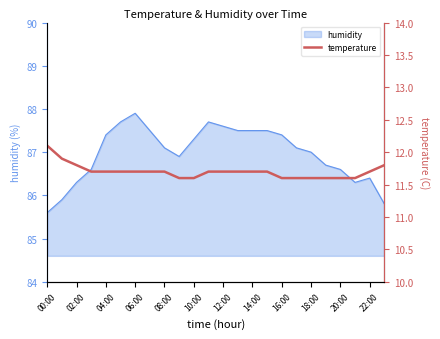

What position from the left is 15?

16